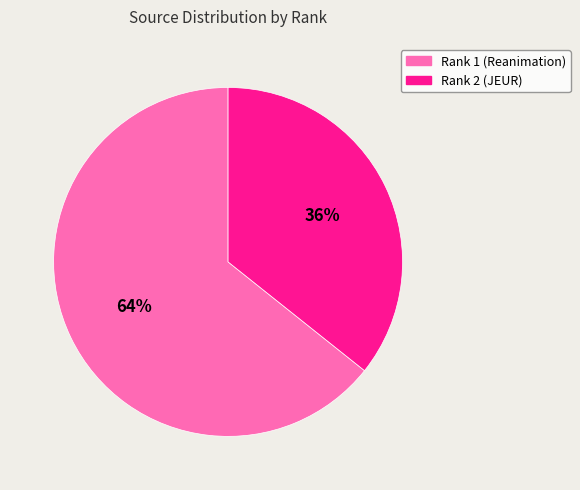

To the nearest percent, what percentage of the pie is Rank 2 (JEUR)?

36%